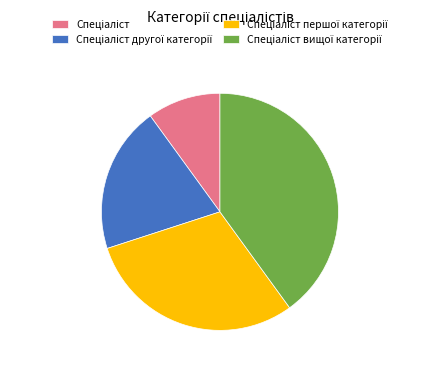

Count the number of slices in the pie.

4